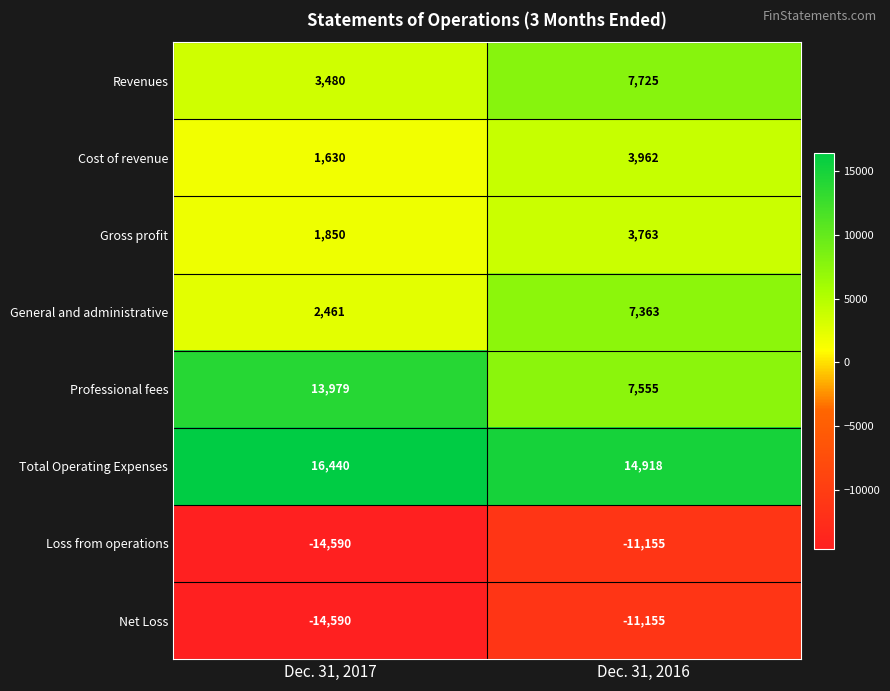

Reading left to right, transcribe all the data shown in this chart.

Revenues: Dec. 31, 2017=3480	Dec. 31, 2016=7725
Cost of revenue: Dec. 31, 2017=1630	Dec. 31, 2016=3962
Gross profit: Dec. 31, 2017=1850	Dec. 31, 2016=3763
General and administrative: Dec. 31, 2017=2461	Dec. 31, 2016=7363
Professional fees: Dec. 31, 2017=13979	Dec. 31, 2016=7555
Total Operating Expenses: Dec. 31, 2017=16440	Dec. 31, 2016=14918
Loss from operations: Dec. 31, 2017=-14590	Dec. 31, 2016=-11155
Net Loss: Dec. 31, 2017=-14590	Dec. 31, 2016=-11155